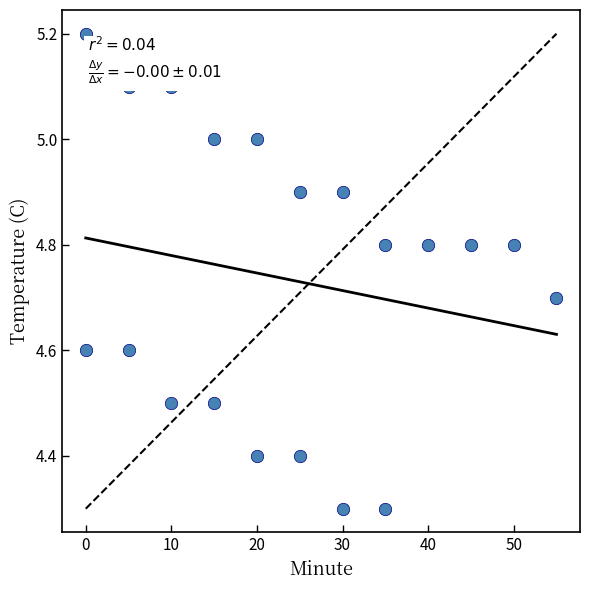

What is the range of X values (max minus min)?

55.0